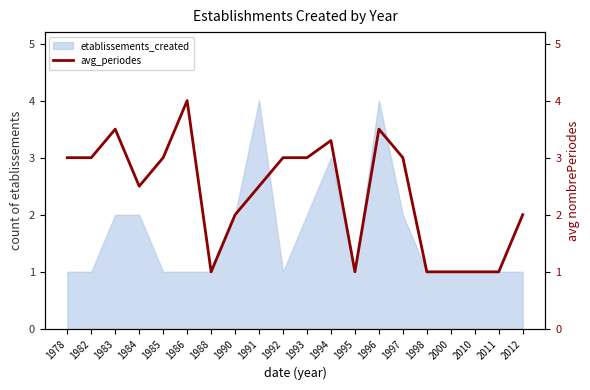

Is it true that the value at 1990 is 2.0?

True